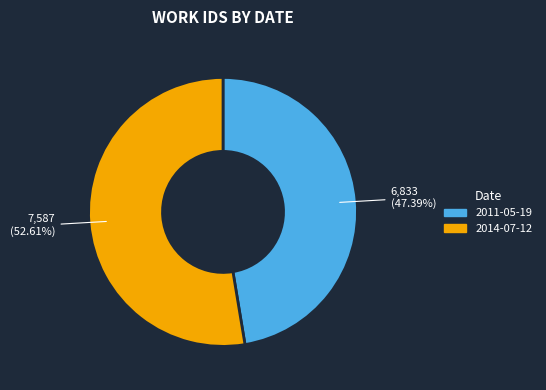

True or false: 2014-07-12 accounts for 43% of the total.

False